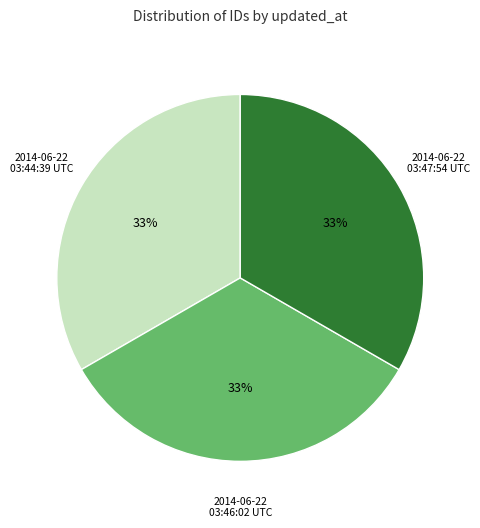

The 2014-06-22 03:47:54 UTC slice represents 33% of the pie. True or false?

True